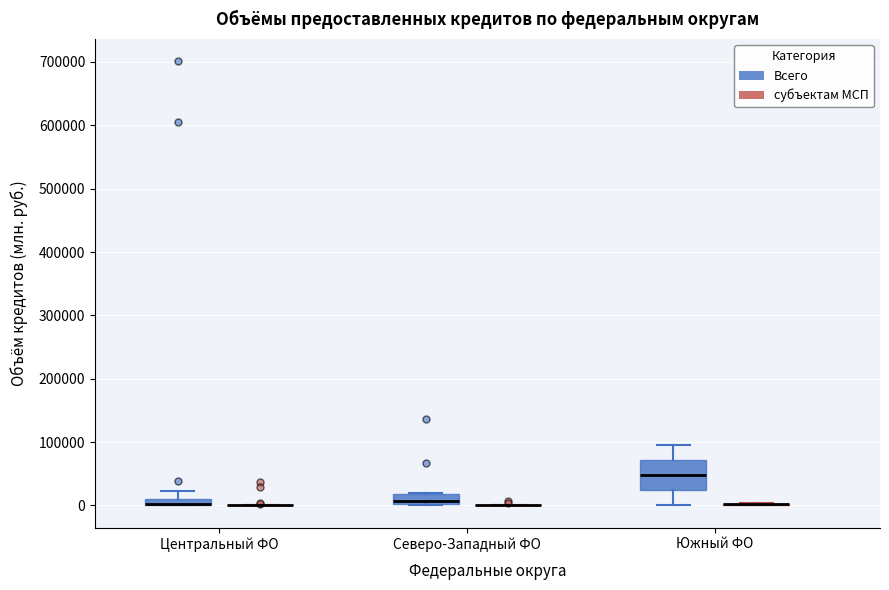

Which box is the tallest, from its lower edge to its upper edge?

Южный ФО (Всего)